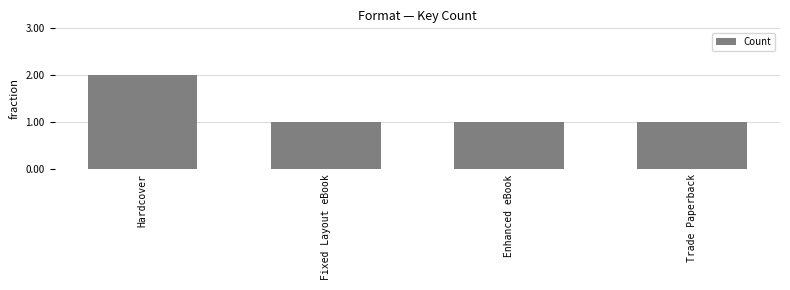

How many bars are there in total?

4